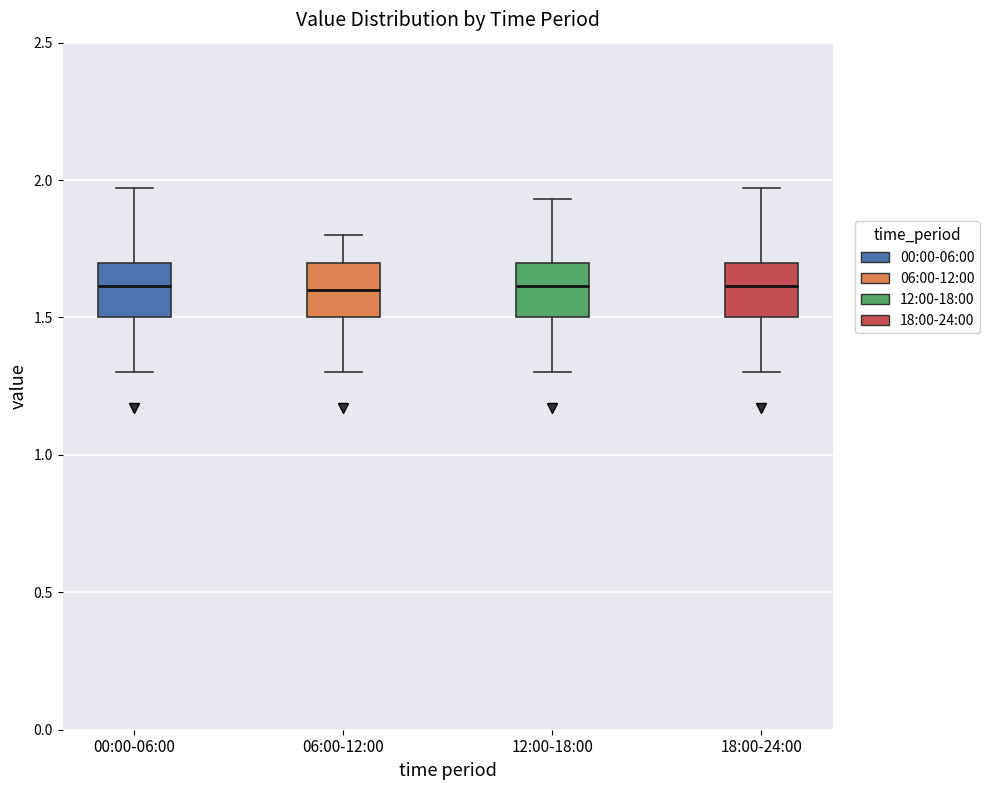

Where is the lower edge of the box for 06:00-12:00 on the y-axis? The values are not printed on the chart, so give them approximately, as read against the axis.

1.50